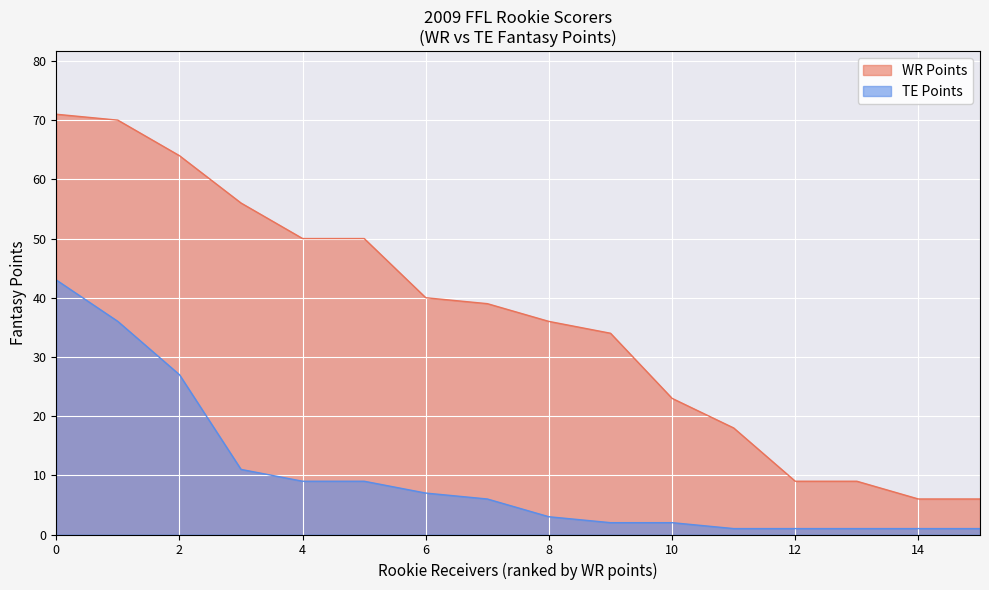

Reading right to left, transcribe all the data shown in this chart.

WR Points: 6	6	9	9	18	23	34	36	39	40	50	50	56	64	70	71
TE Points: 1	1	1	1	1	2	2	3	6	7	9	9	11	27	36	43